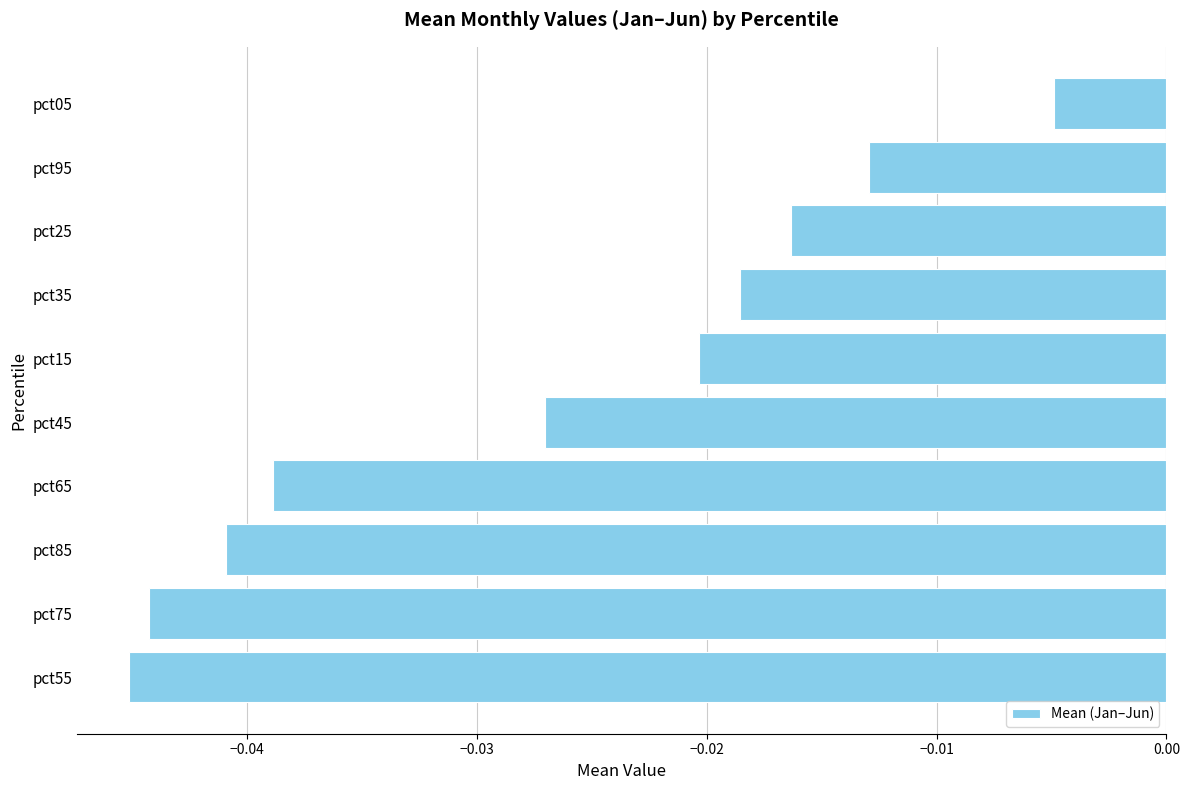

At which category does the chart reach its peak across all series?

pct05